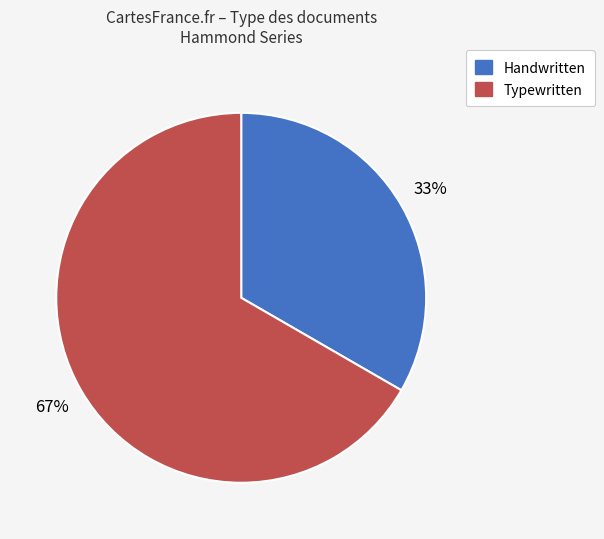

Combined, do Handwritten and Typewritten account for over 50%?

Yes